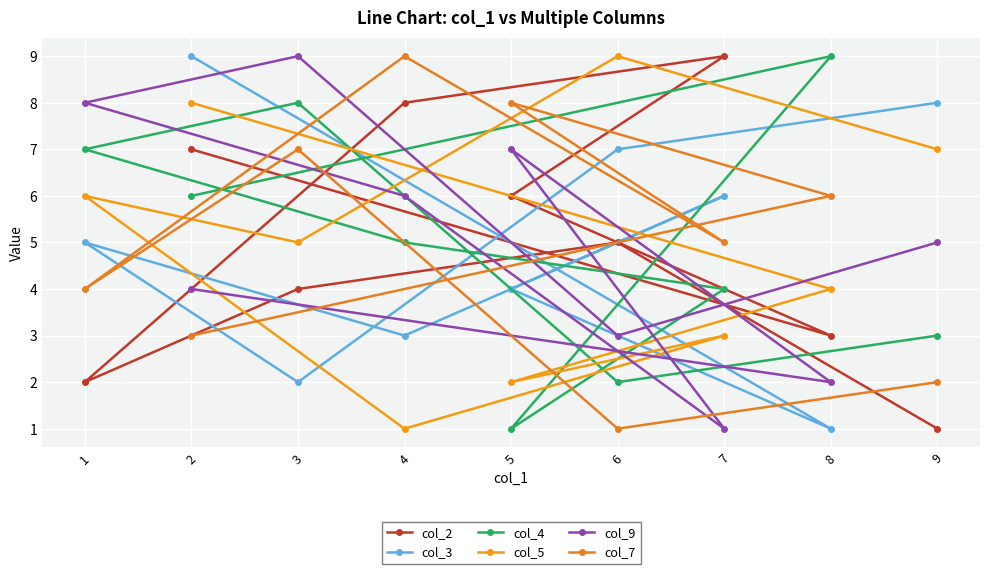

Where do col_5 and col_4 first cross each other?

2 and 8